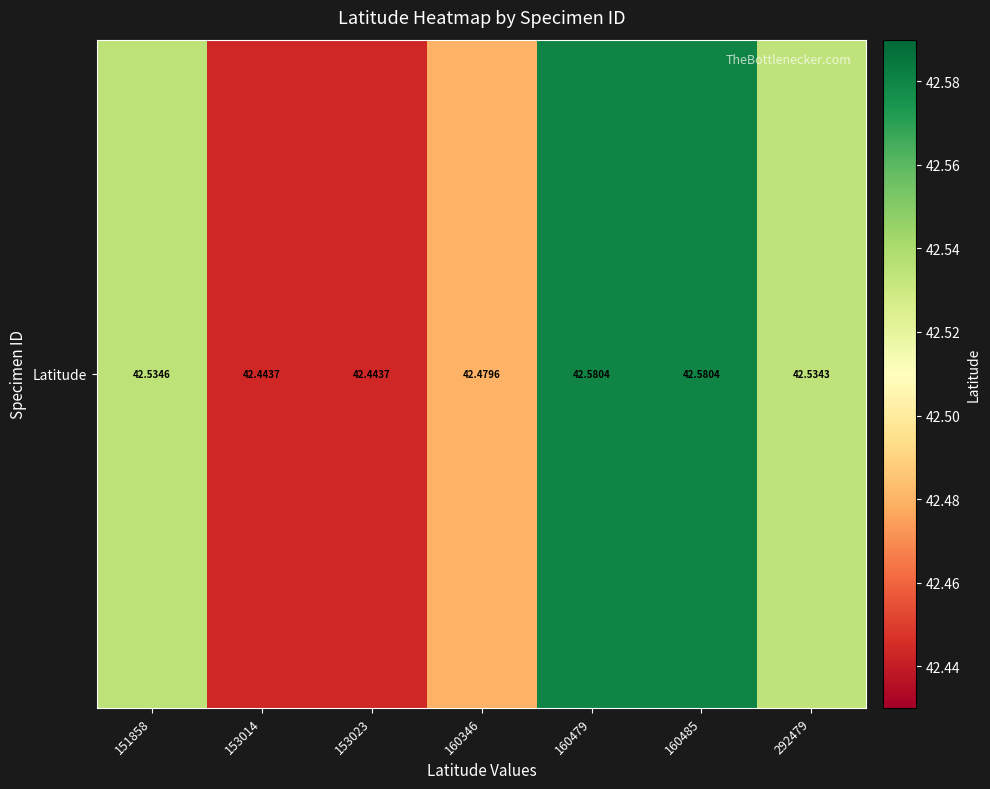

At which category does the chart reach its minimum across all series?

153014